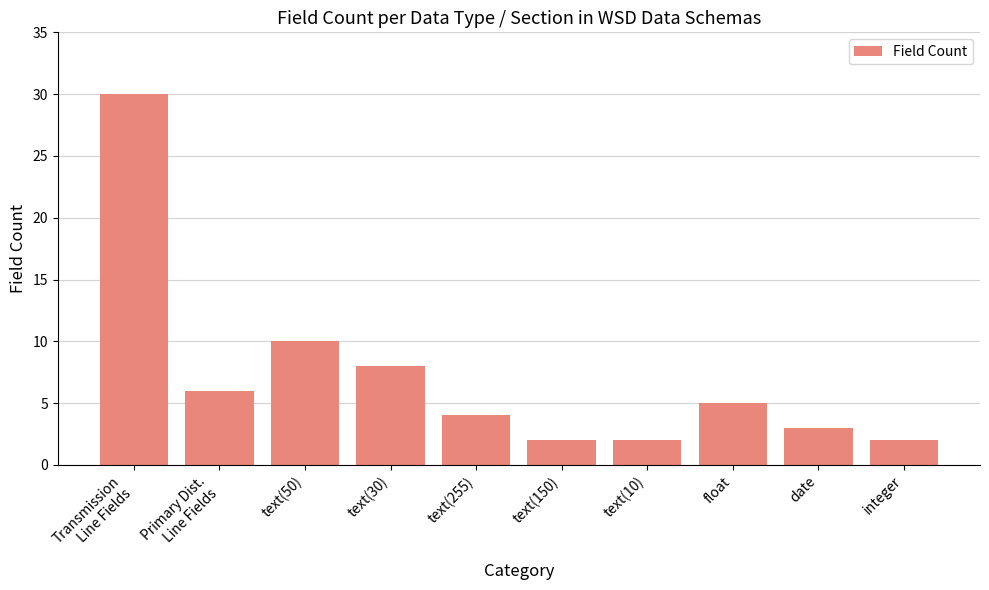

At which label is the value closest to 16?

text(50)